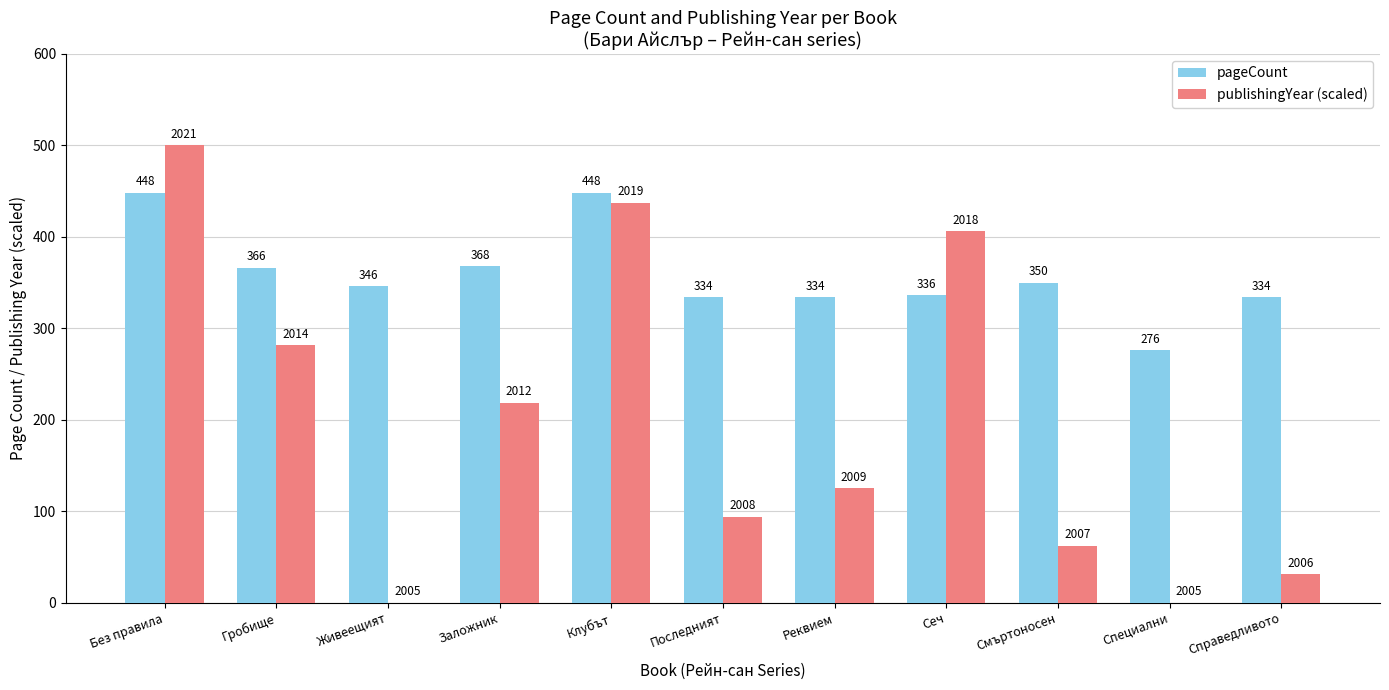

What is the sum of the pageCount values at Специални and Последният?

610.0